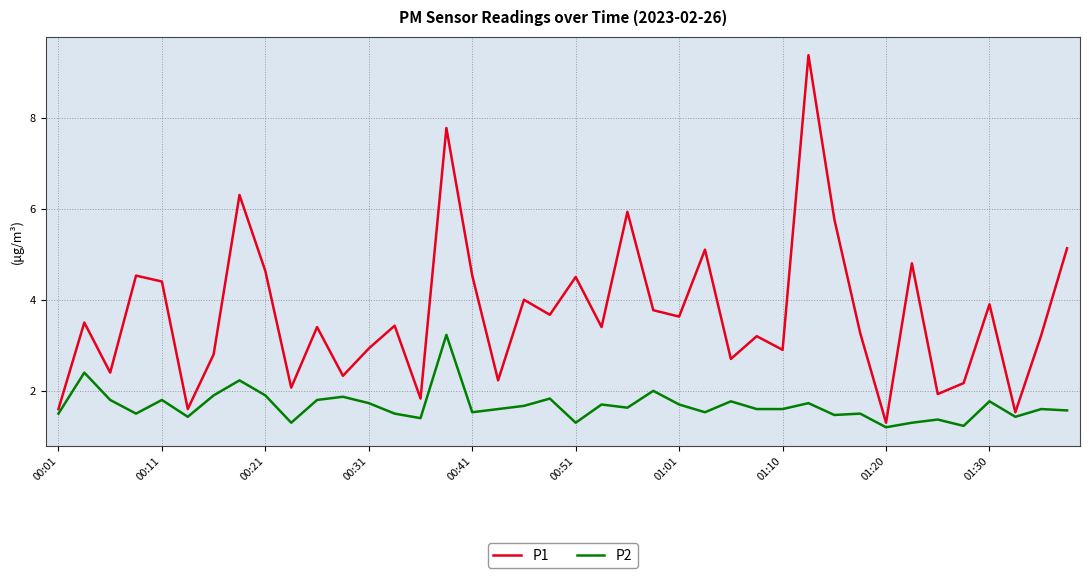

What is the difference between the maximum and minimum values in the P2 series?

2.0